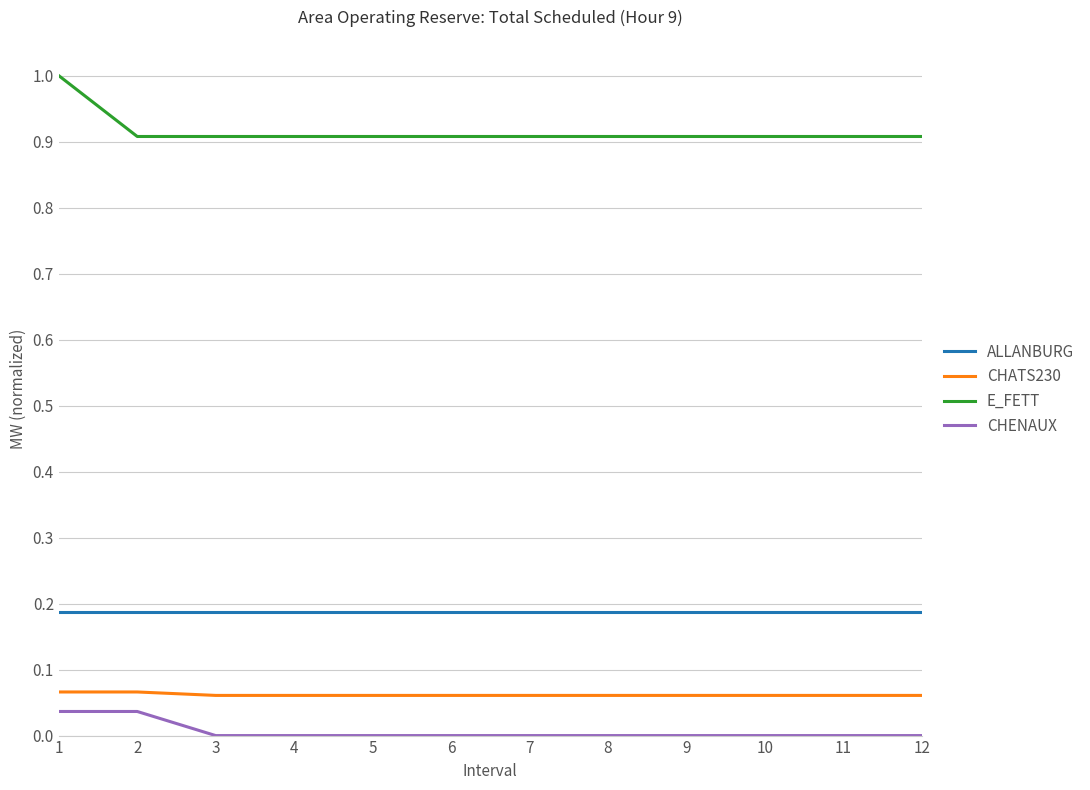

True or false: CHATS230 and E_FETT cross at least once.

False